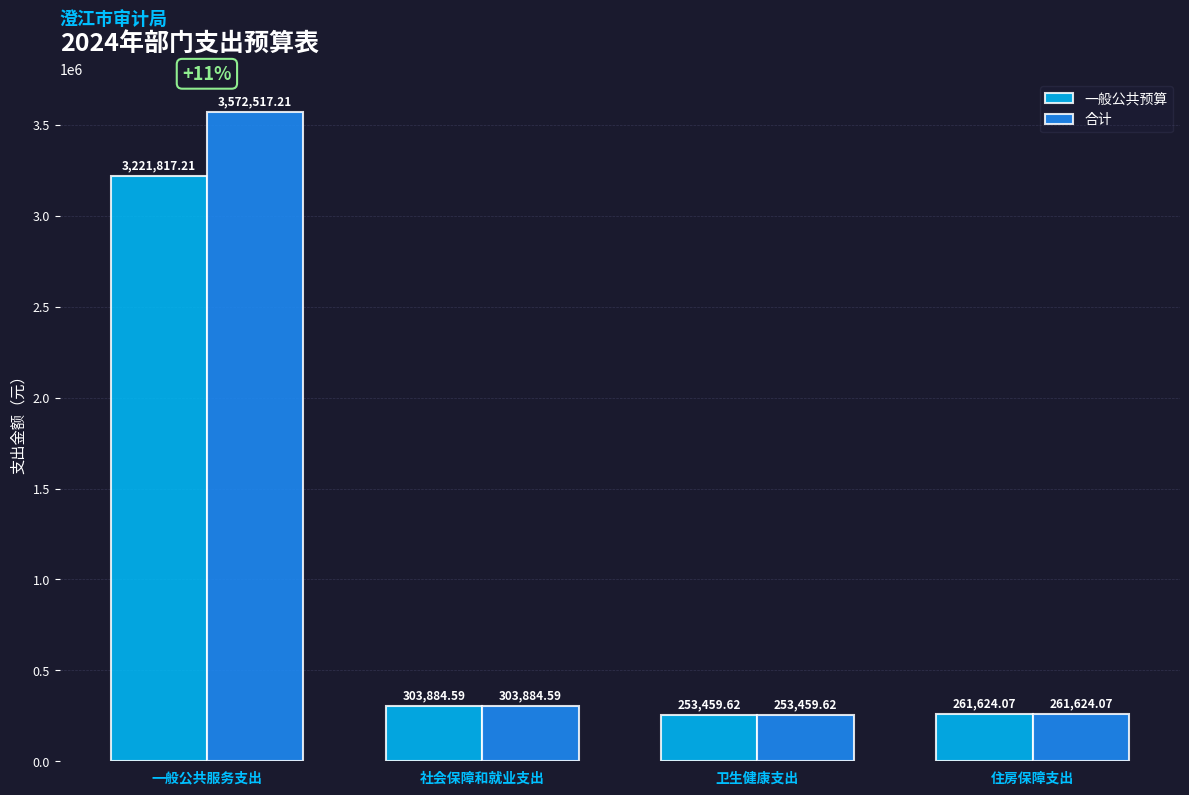

What is the value of the 一般公共预算 bar at the 3rd from the left?

253459.6